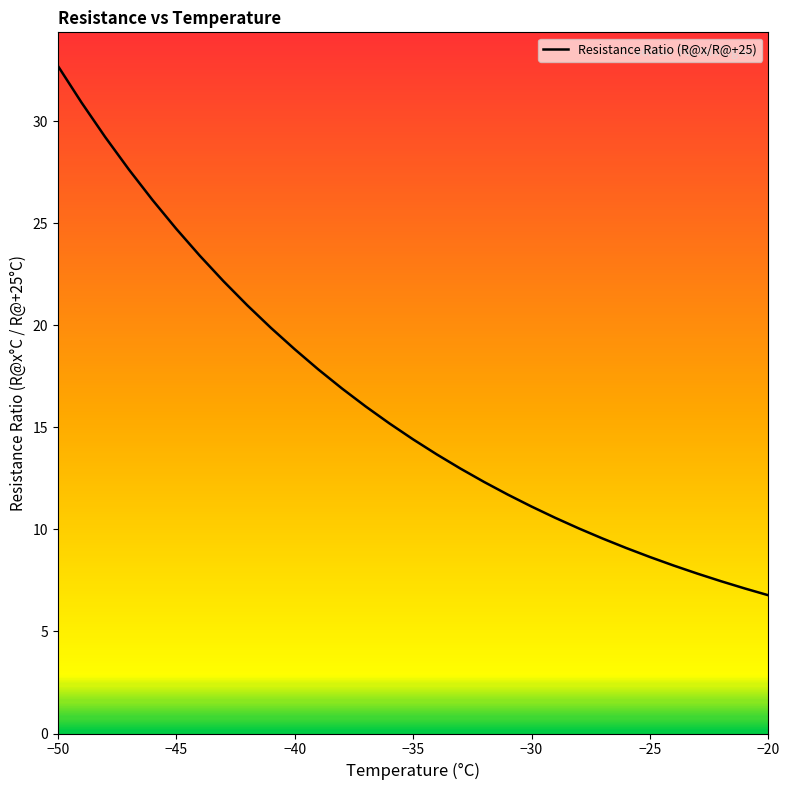

What is the minimum value shown in the chart?

6.8